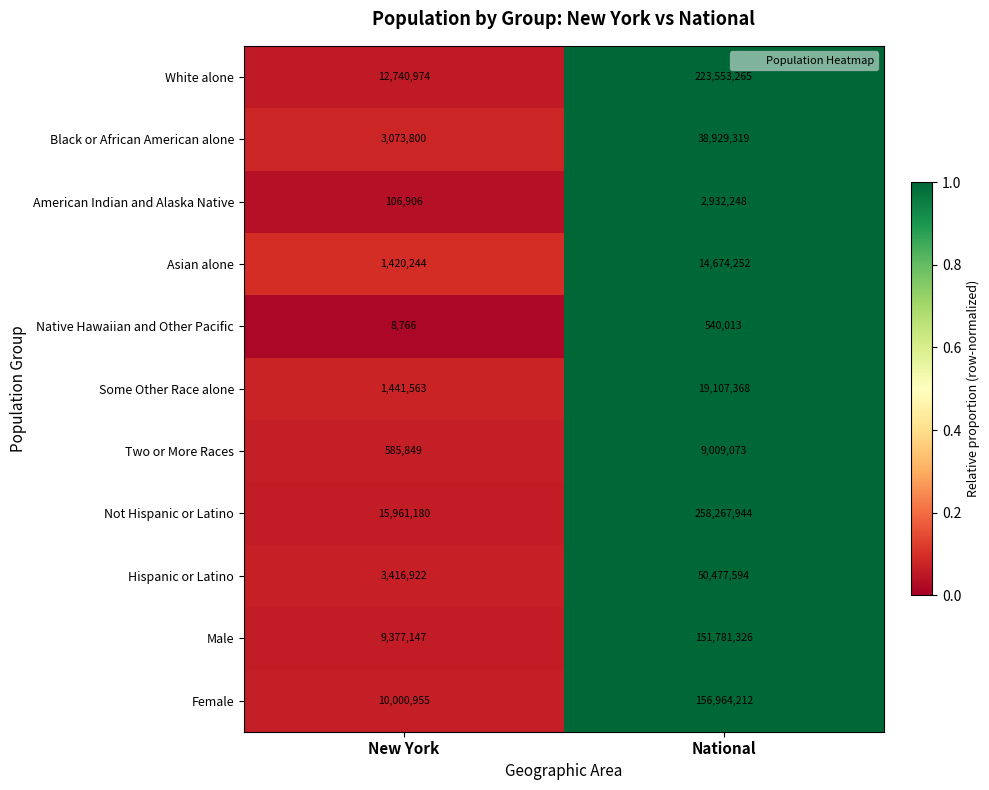

Which label corresponds to the largest value in the chart?

National